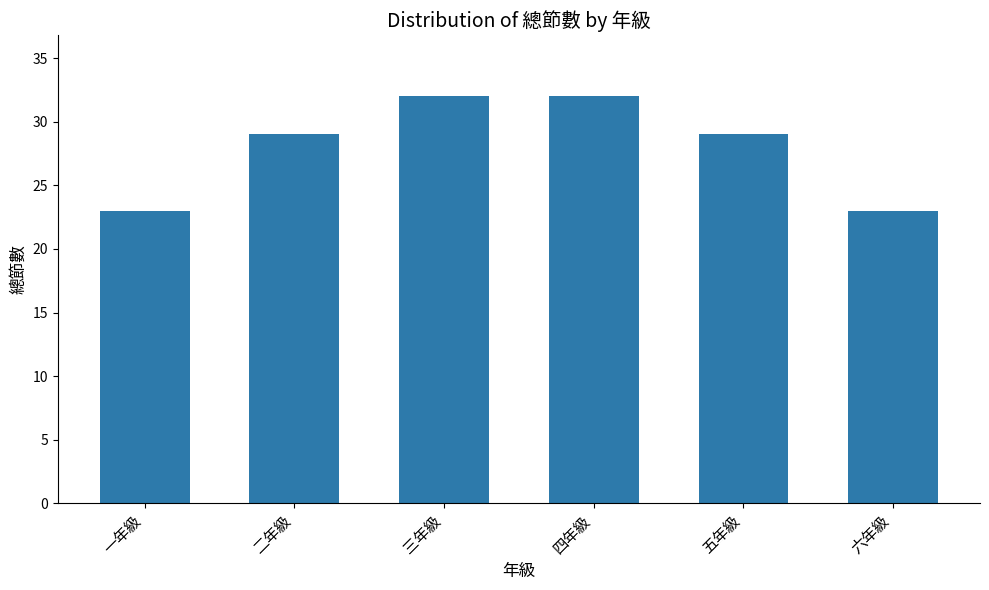

What is the difference between the second highest and minimum values?

9